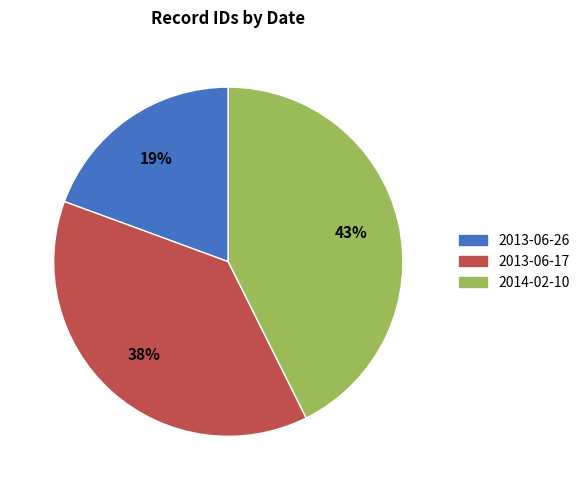

The 2013-06-26 slice represents 19% of the pie. True or false?

True